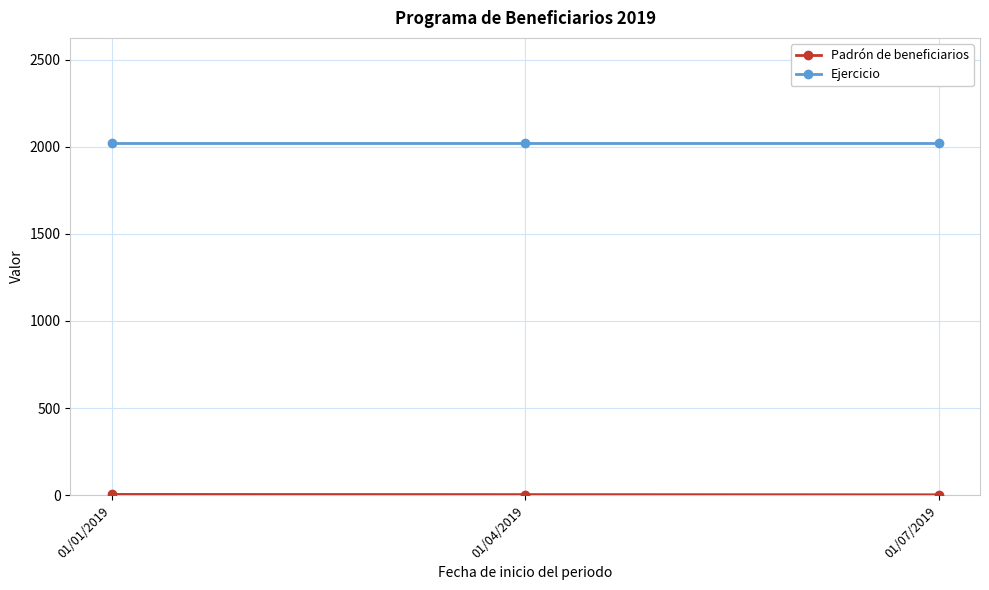

What is the greatest value displayed?

2019